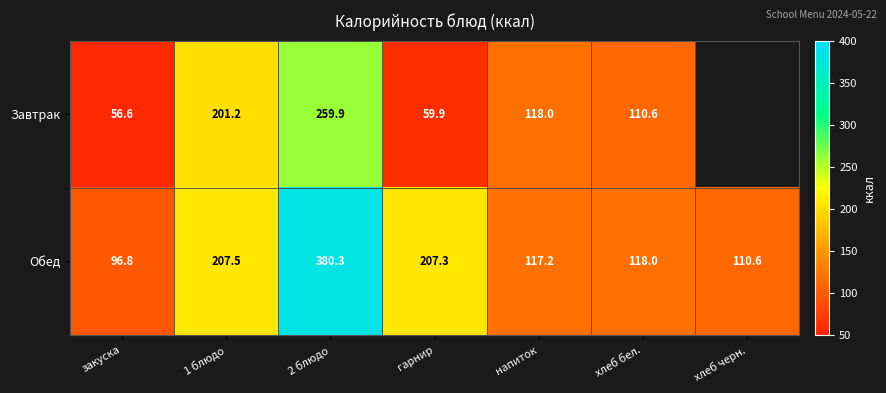

Between 2 блюдо and хлеб бел., which series saw the biggest shift?

Обед